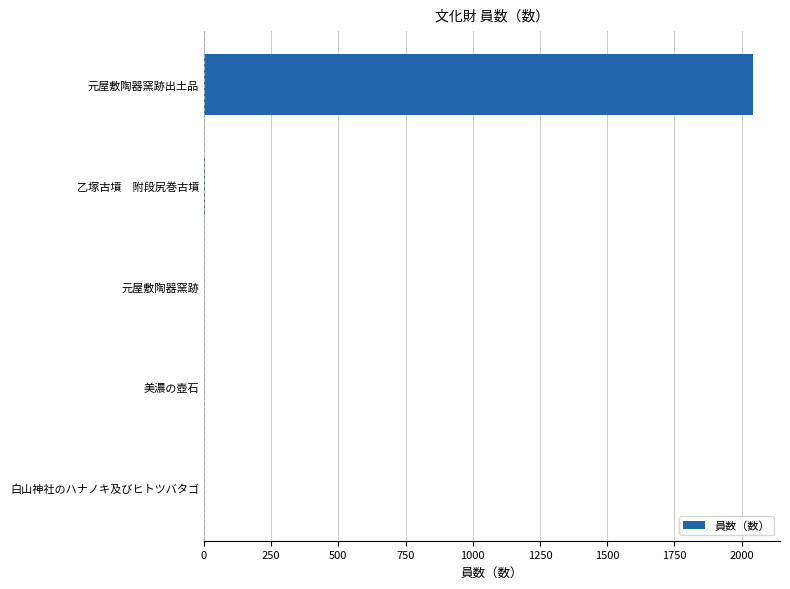

What is the sum of all values?

2046